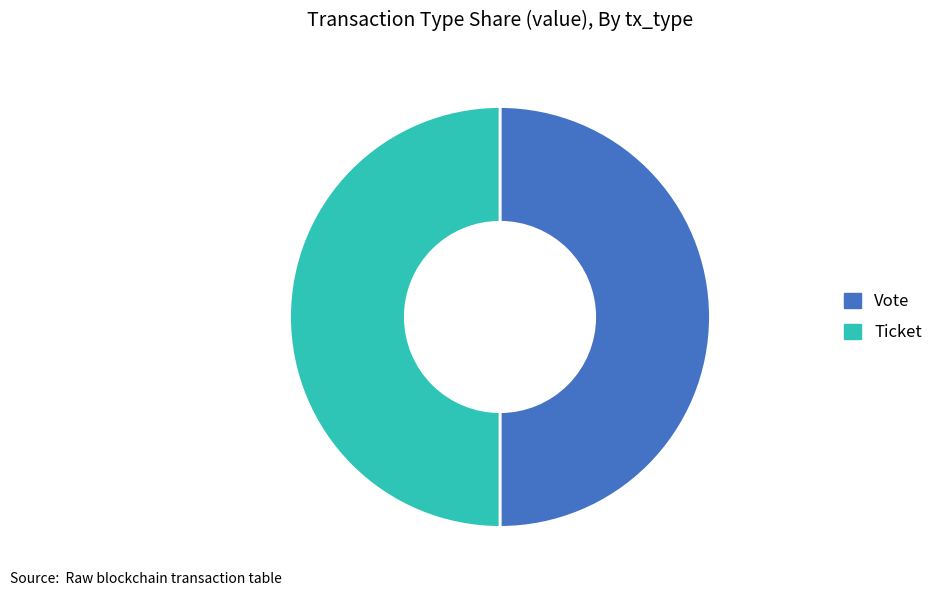

Is the sum of Vote and Ticket greater than half?

Yes